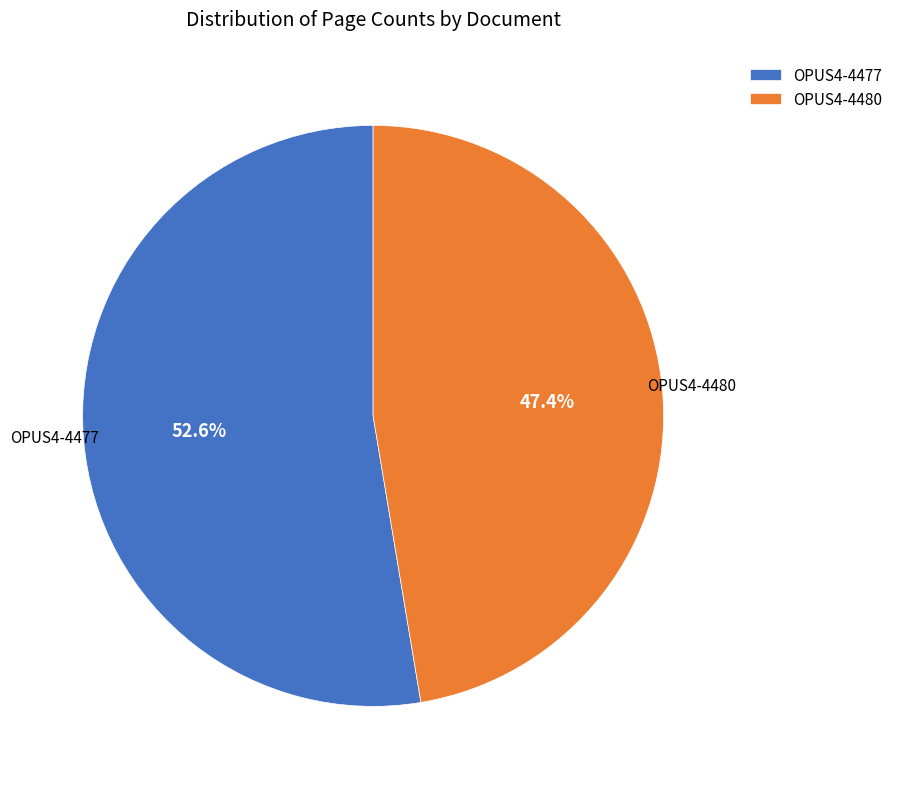

The OPUS4-4477 slice represents 53% of the pie. True or false?

True